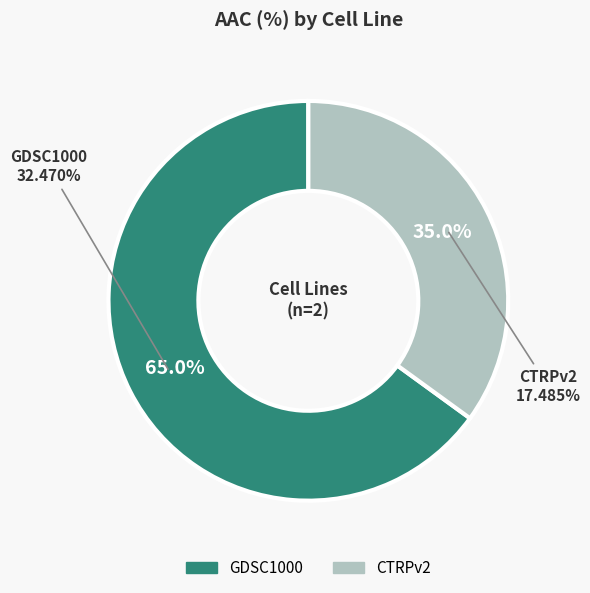

Rank the categories by value from lowest to highest.

CTRPv2, GDSC1000